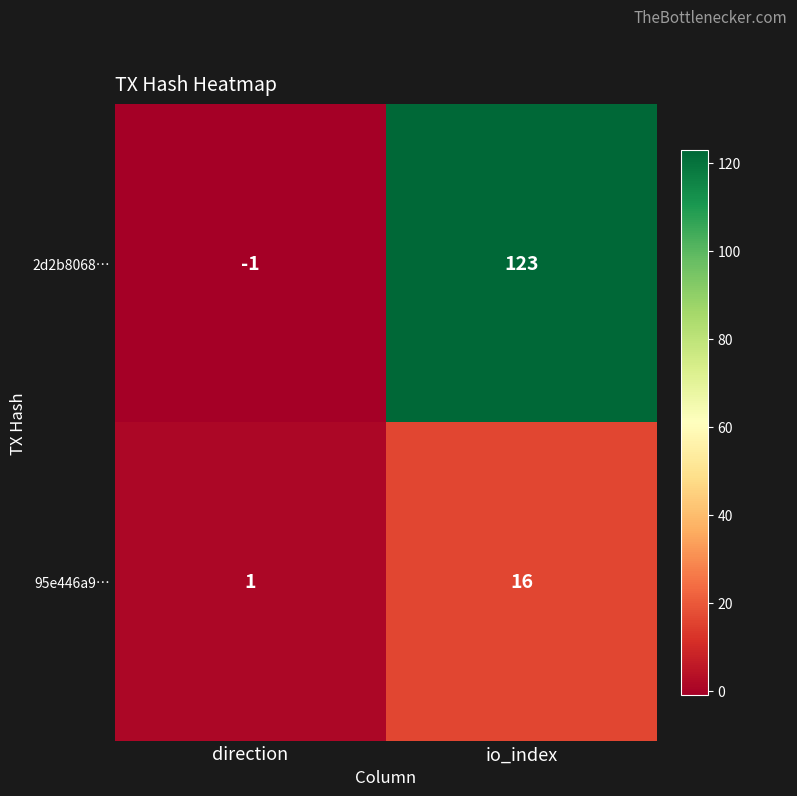

Reading left to right, what are all the values shown in this chart?

2d2b8068…: -1	123
95e446a9…: 1	16